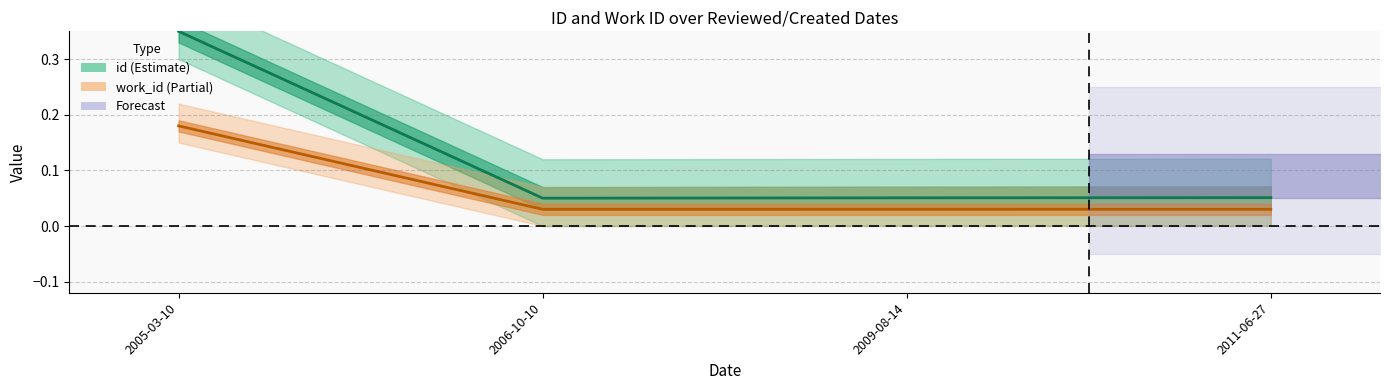

True or false: work_id center and id center intersect in this chart.

False